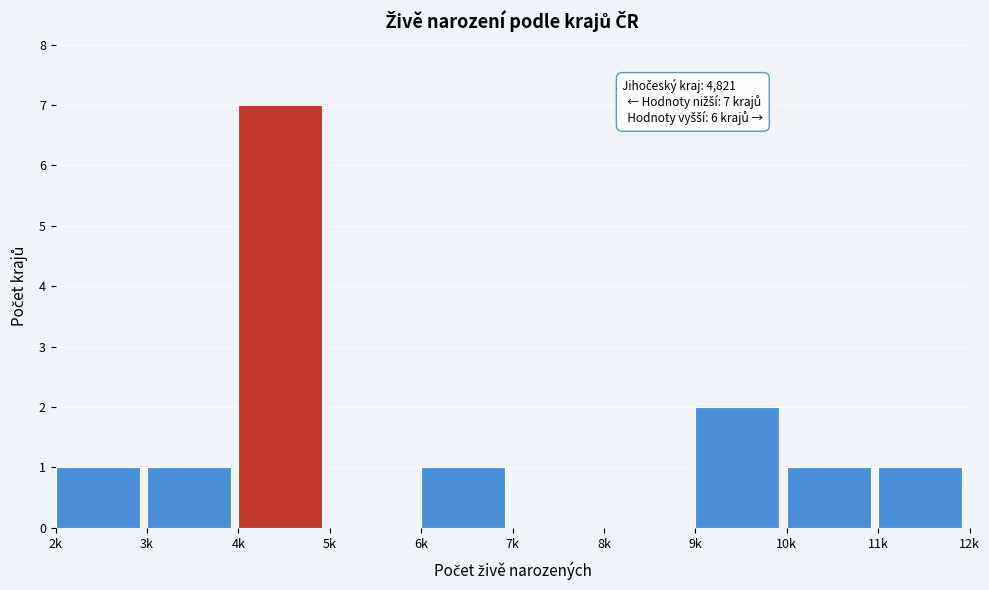

Reading right to left, what are all the values shown in this chart?

11k=1	10k=1	9k=2	8k=0	7k=0	6k=1	5k=0	4k=7	3k=1	2k=1